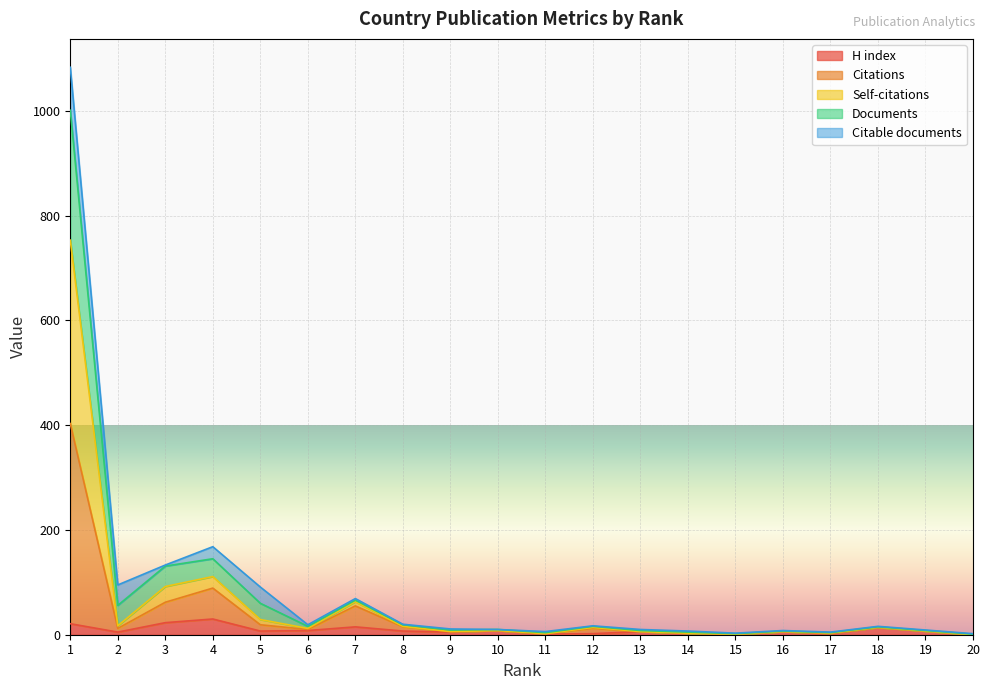

Which has a higher value, 11 or 10?

10